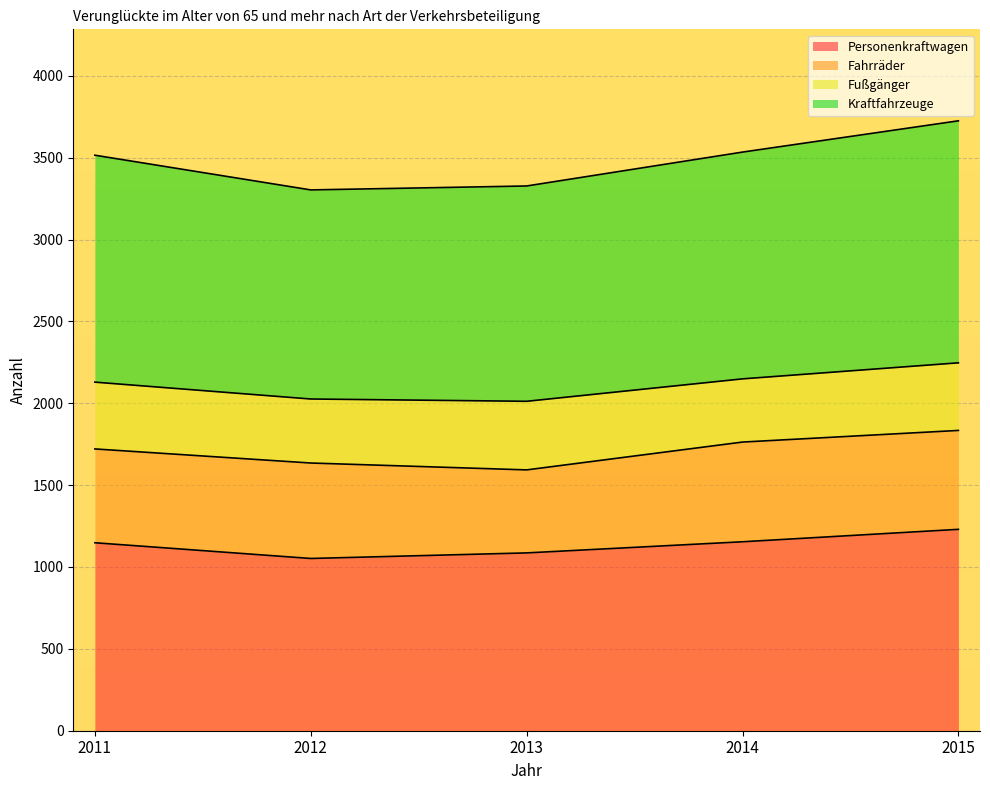

At which category is the sum across all series the highest?

2015